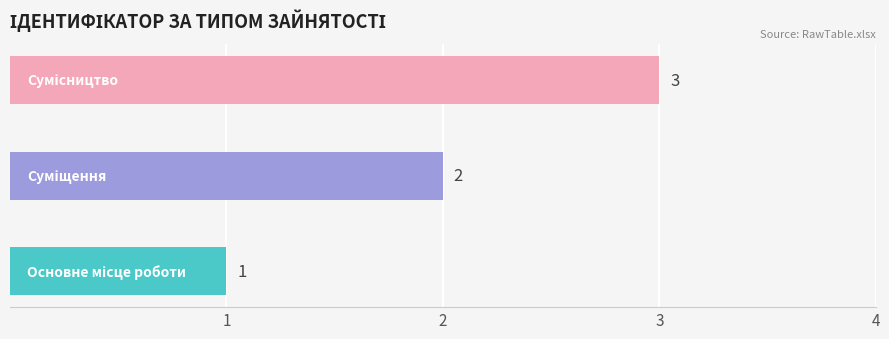

What is the maximum value shown in the chart?

3